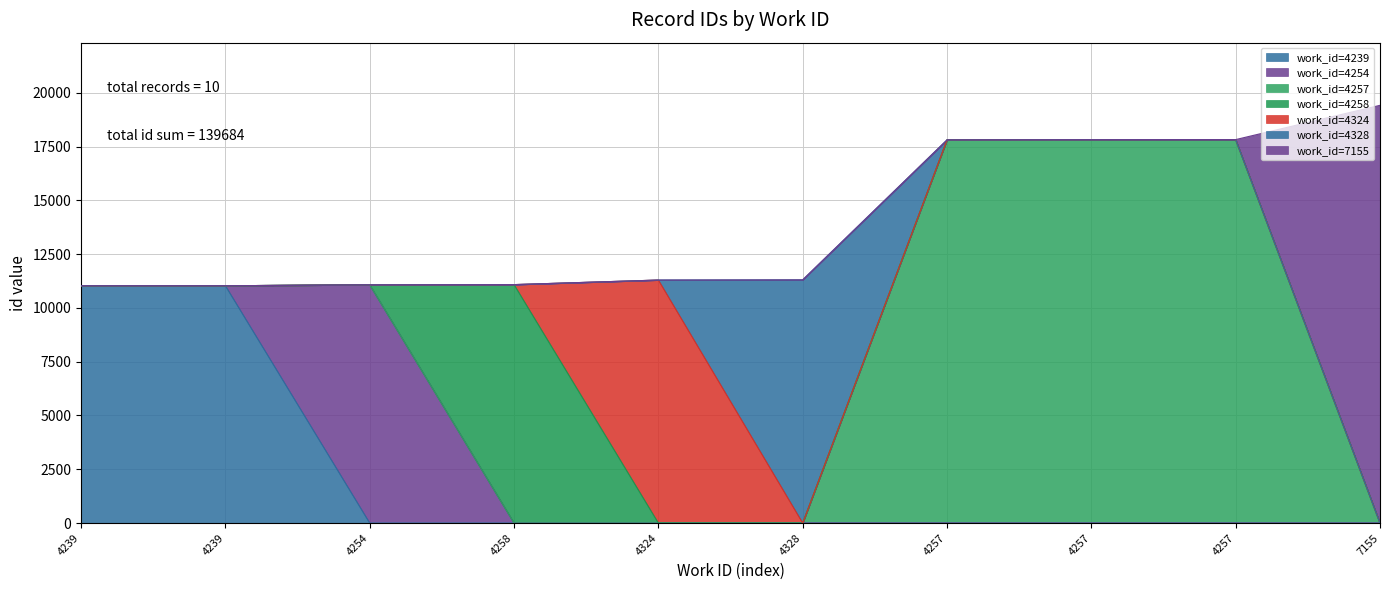

List the labels in order of value, smallest first.

4239, 4239, 4254, 4258, 4324, 4328, 4257, 4257, 4257, 7155